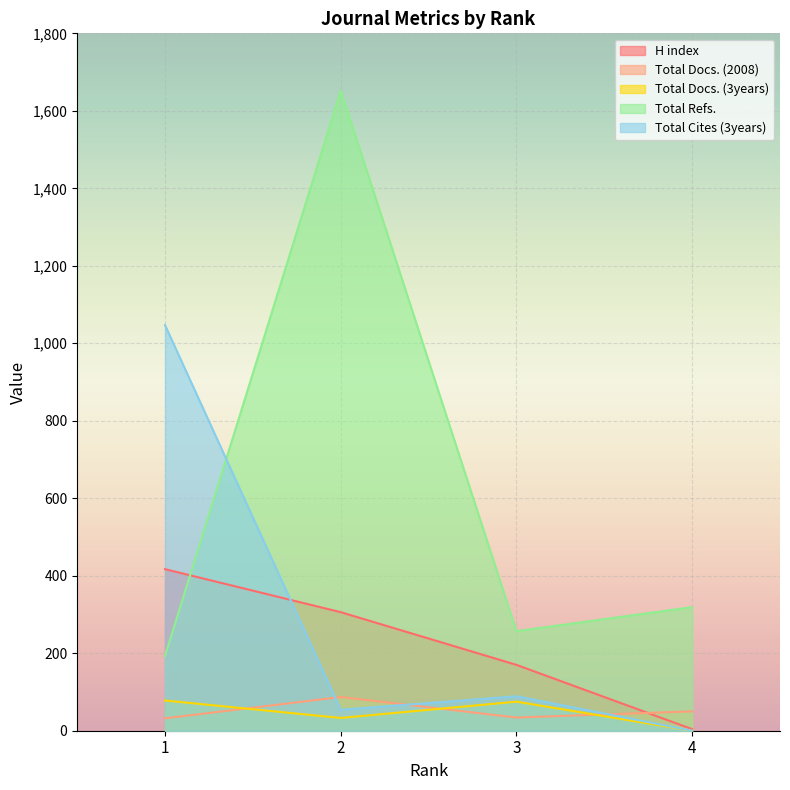

What is the difference between the second highest and minimum values in the Total Docs. (3years) series?

75